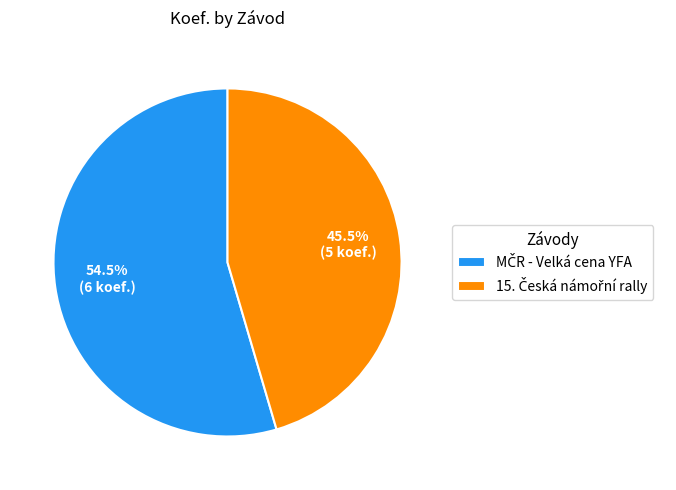

How many segments does this pie chart have?

2